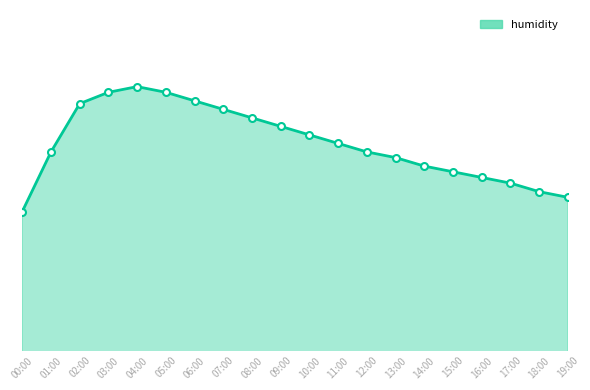

What value does the data have at 02:00?

98.7